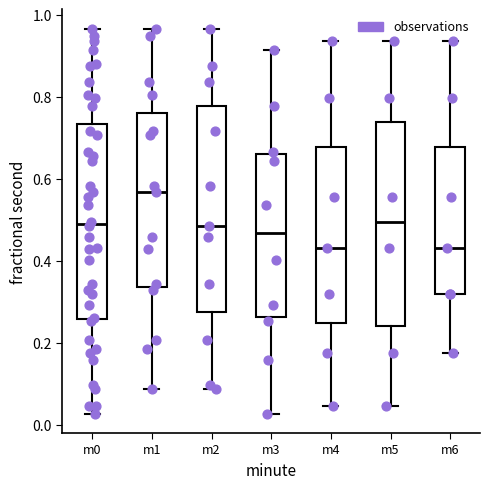

Reading left to right, transcribe this box plot: for each box, give where its median line is, the range the box spans, and where its two whiskers end, as read against the y-axis. The values are not printed on the chart, so give them approximately, as read against the axis.

m0: median 0.48, box 0.26 to 0.74, whiskers 0.02 to 0.96
m1: median 0.56, box 0.34 to 0.76, whiskers 0.08 to 0.96
m2: median 0.48, box 0.28 to 0.78, whiskers 0.08 to 0.96
m3: median 0.46, box 0.26 to 0.66, whiskers 0.02 to 0.92
m4: median 0.44, box 0.24 to 0.68, whiskers 0.04 to 0.94
m5: median 0.50, box 0.24 to 0.74, whiskers 0.04 to 0.94
m6: median 0.44, box 0.32 to 0.68, whiskers 0.18 to 0.94